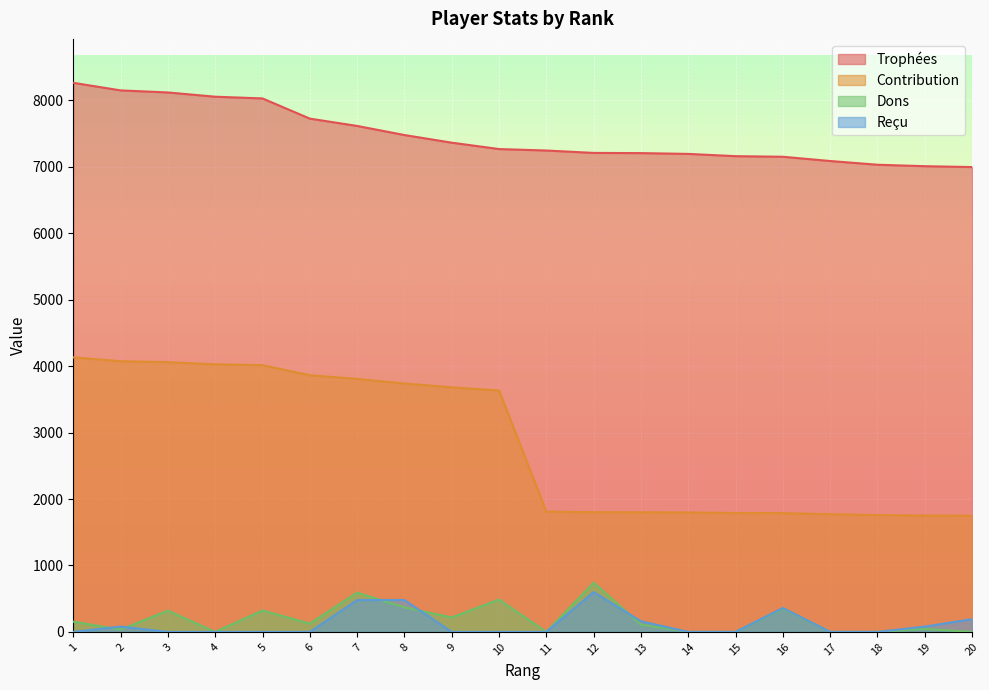

Is the value of Reçu at 1 greater than the value of Trophées at 4?

No